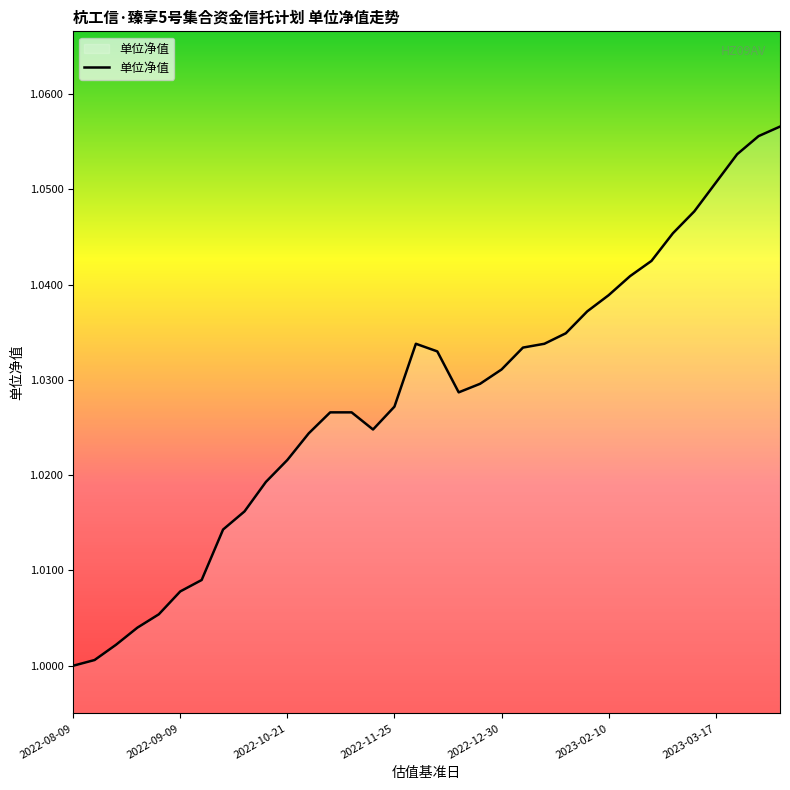

Where is the first local maximum?

16